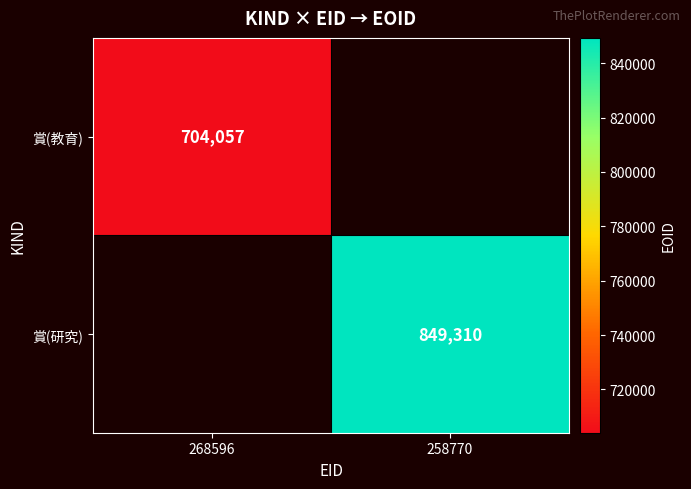

The value of 賞(研究) at 258770 is 849310. True or false?

True